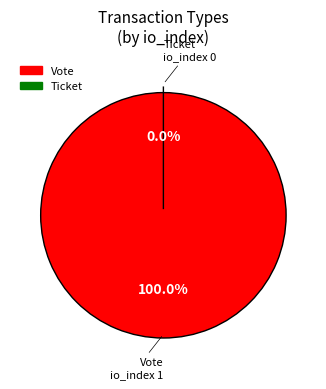

What is the total percentage of Ticket and Vote?

100.0%